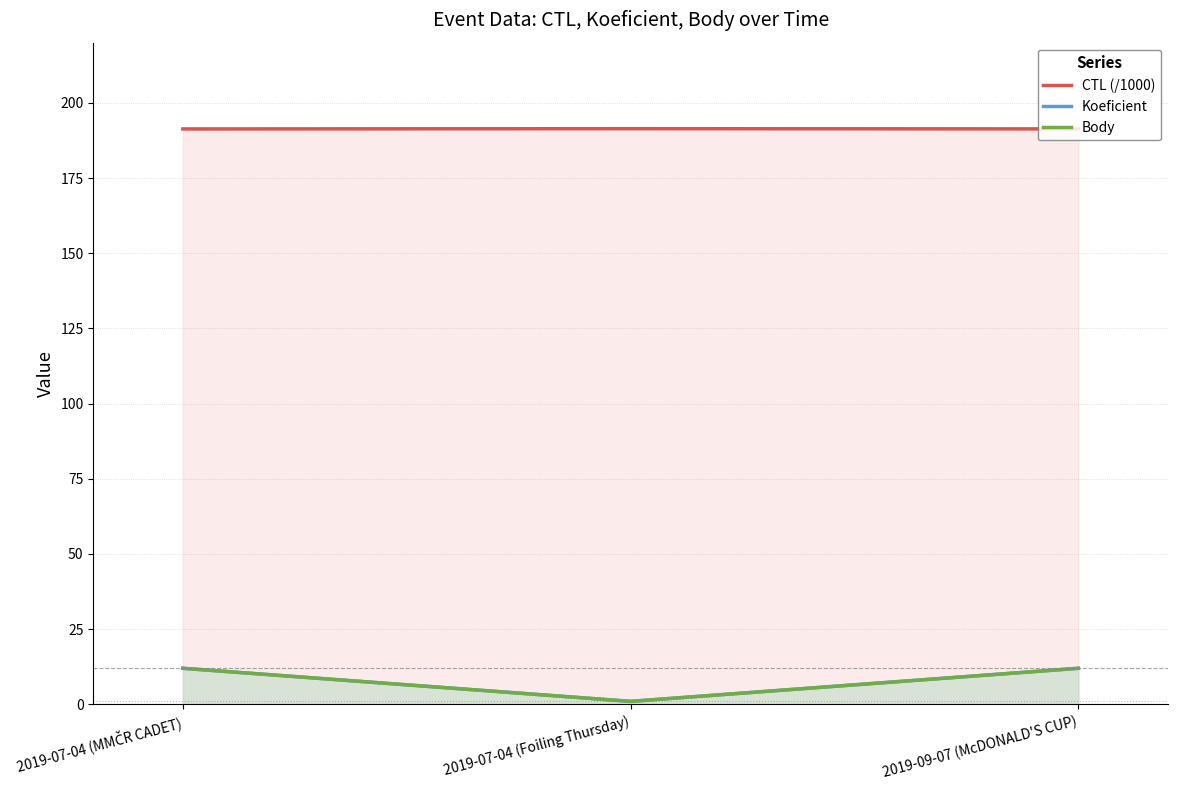

At which category does the chart reach its minimum across all series?

2019-07-04 (Foiling Thursday)